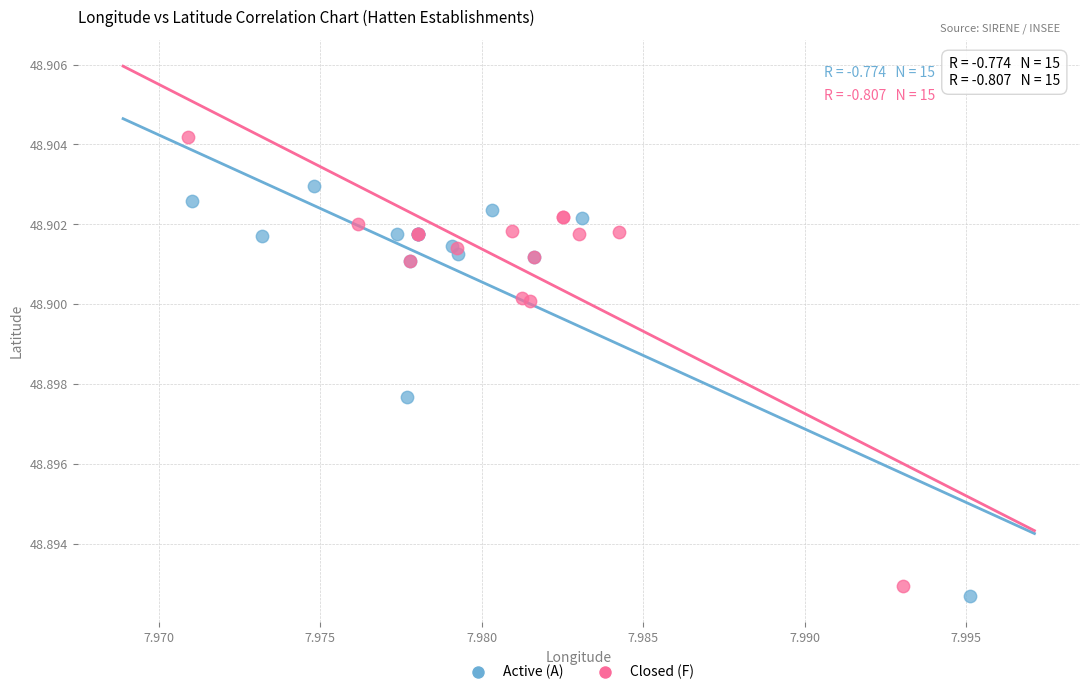

Which series reaches the maximum Y coordinate?

Closed (F)